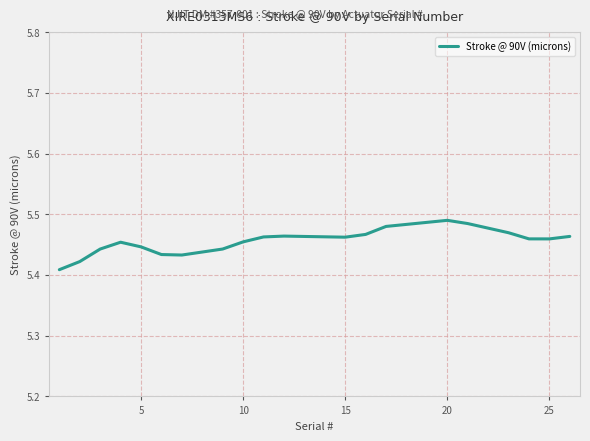

Does the chart have visible grid lines?

Yes